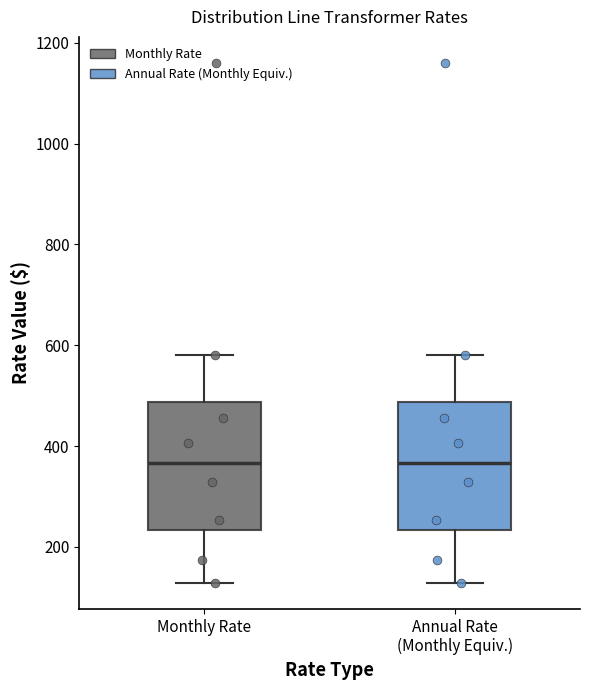

Reading left to right, transcribe this box plot: for each box, give where its median line is, the range the box spans, and where its two whiskers end, as read against the y-axis. The values are not printed on the chart, so give them approximately, as read against the axis.

Monthly Rate: median 360, box 240 to 480, whiskers 120 to 580
Annual Rate (Monthly Equiv.): median 360, box 240 to 480, whiskers 120 to 580